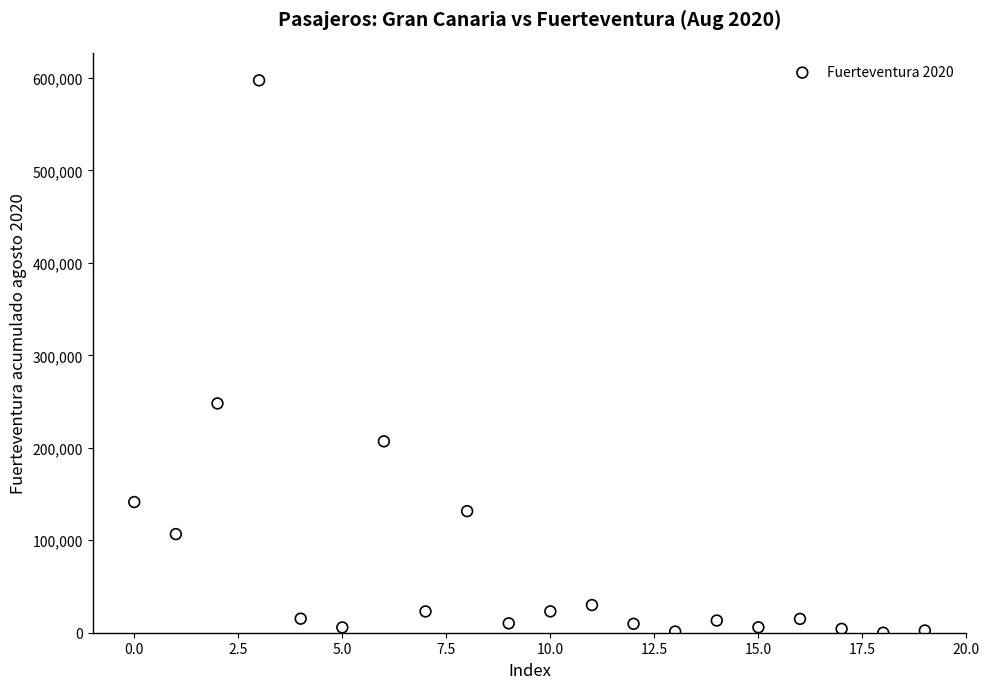

What is the range of Y values (max minus min)?

597462